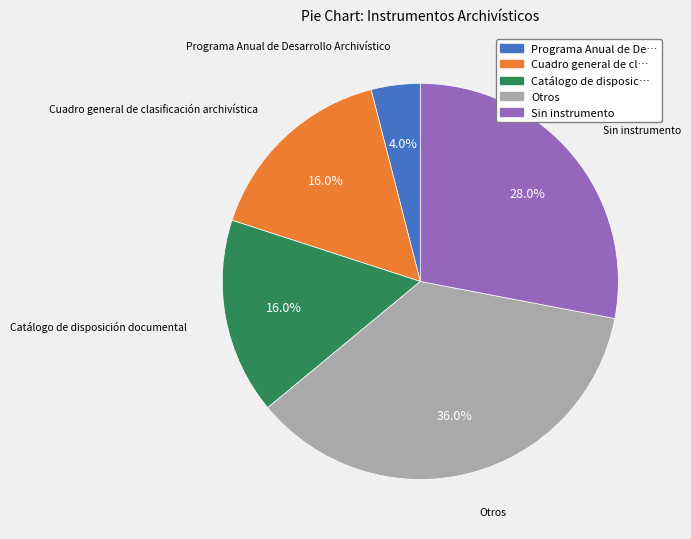

Is there a majority slice in this chart?

No